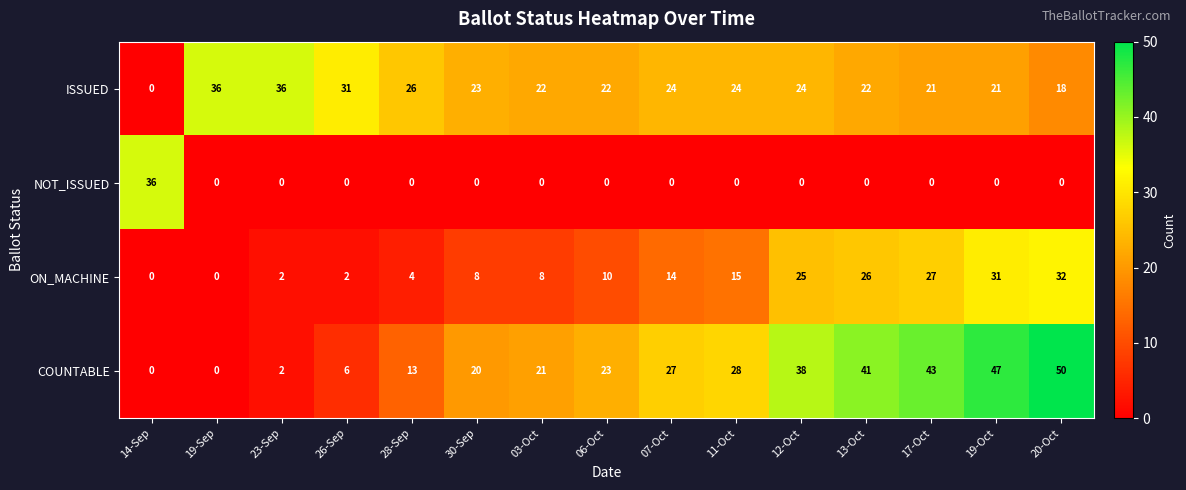

At which category is the sum across all series the highest?

20-Oct